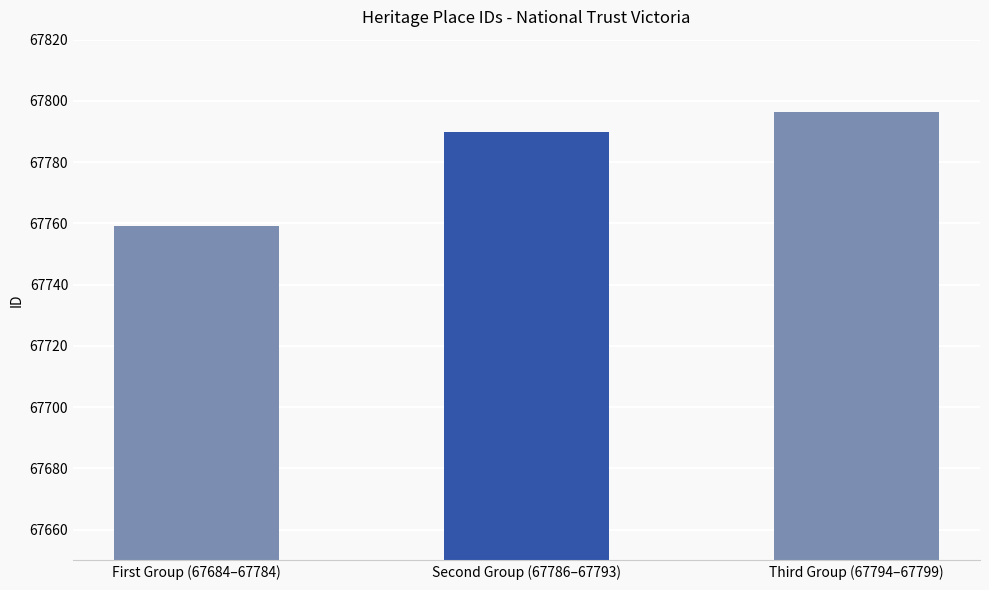

What is the label of the 2nd bar from the left?

Second Group (67786–67793)